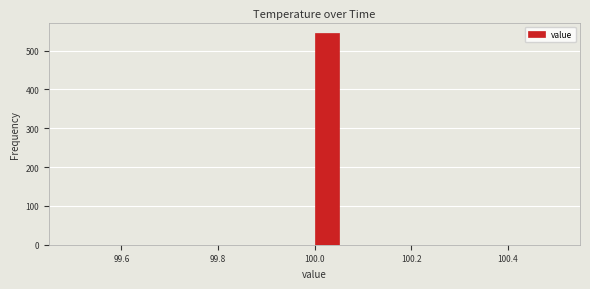

Around what value on the x-axis is the tallest bar? Give the approximate position of its centre, as read against the axis.

100.02